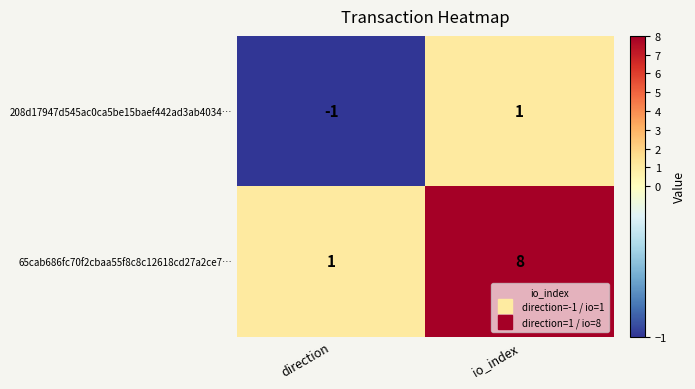

Reading right to left, extract all data points from this chart.

208d17947d545ac0ca5be15baef442ad3ab4034…: 1	-1
65cab686fc70f2cbaa55f8c8c12618cd27a2ce7…: 8	1